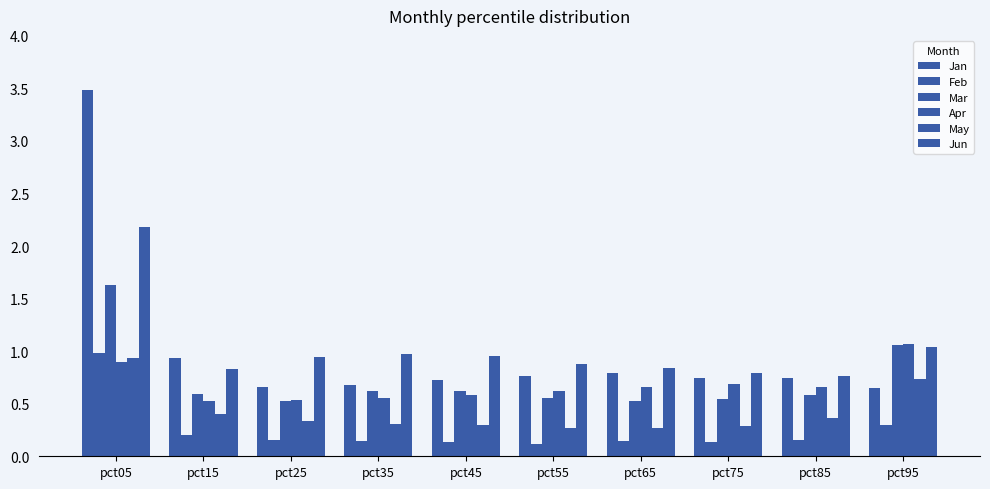

What is the total value across all series at pct65?

3.2